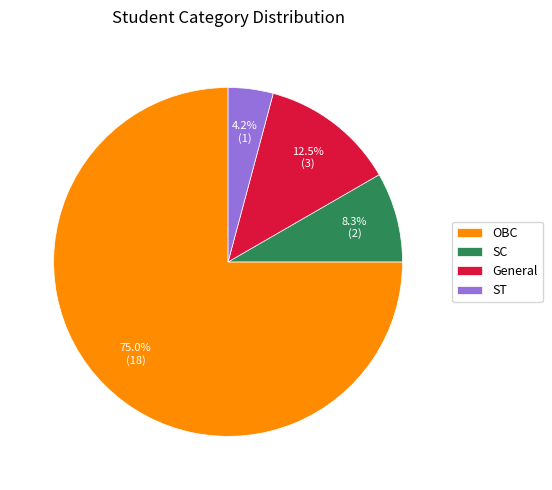

Does any single category account for the majority?

Yes